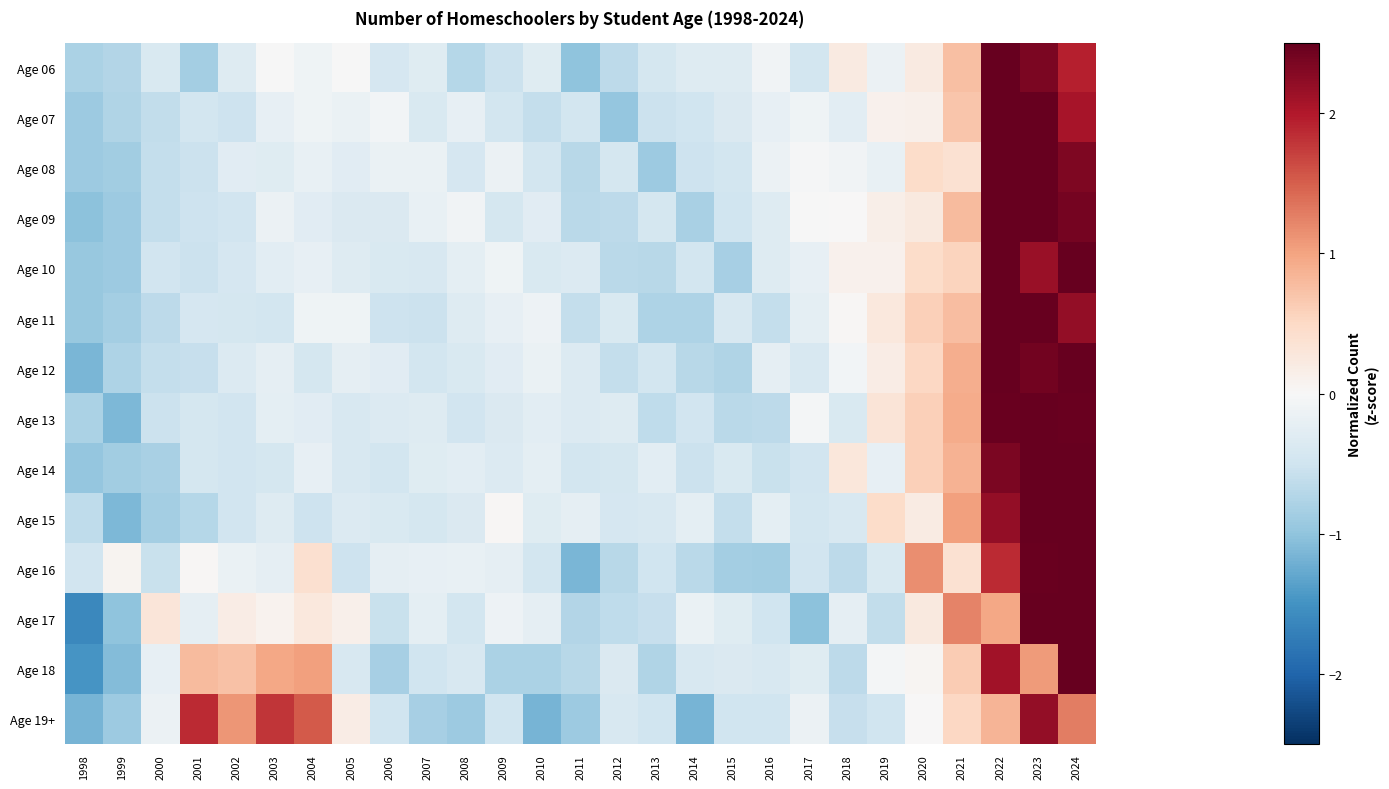

What is the greatest value displayed?

3.4